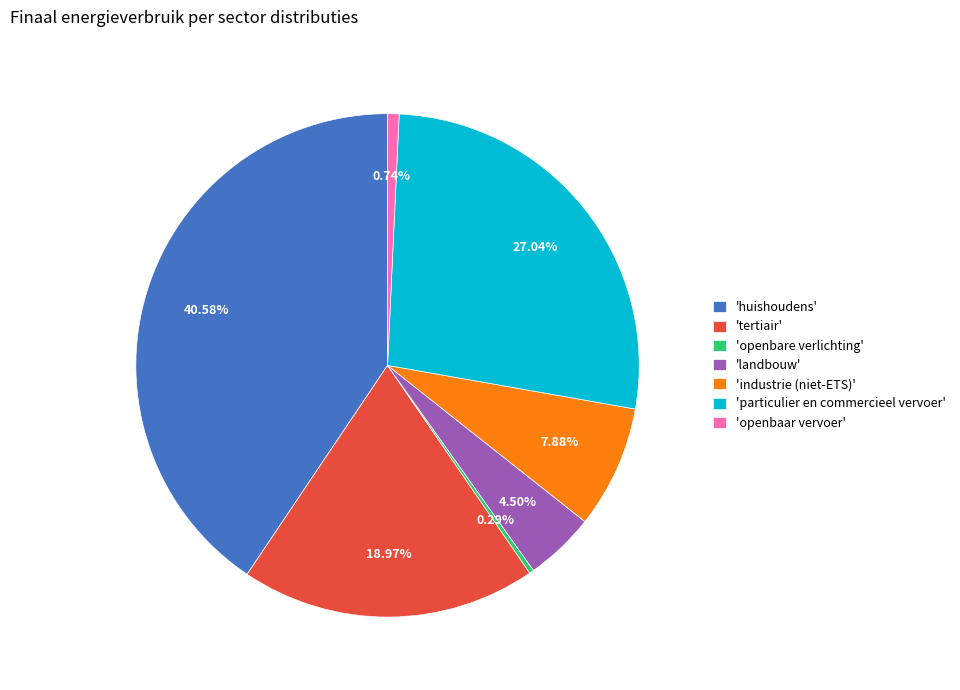

Count the number of slices in the pie.

7